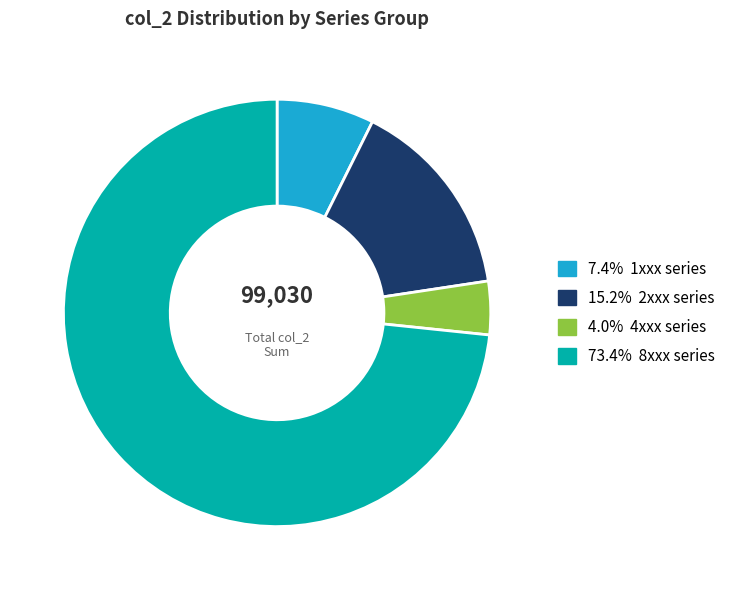

Is there any slice that represents more than half of the pie?

Yes